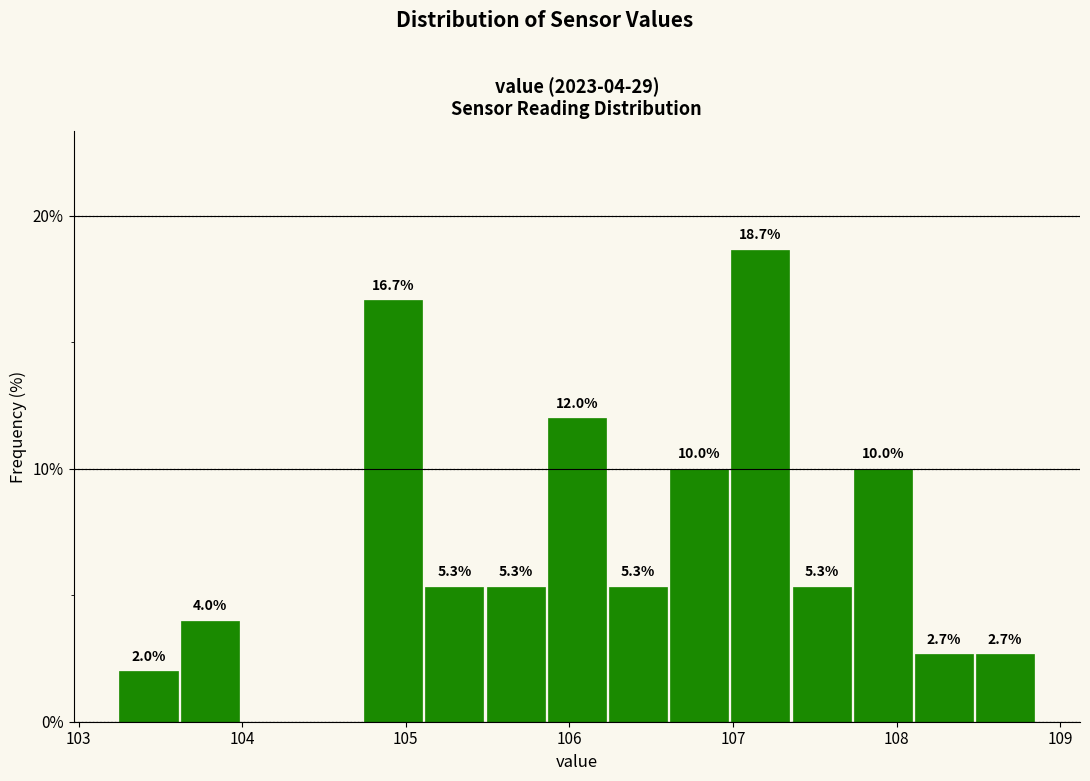

Around what value on the x-axis is the tallest bar? Give the approximate position of its centre, as read against the axis.

107.2